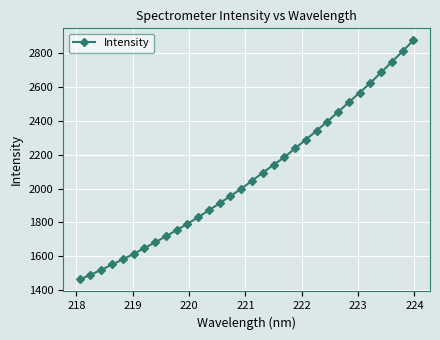

What is the maximum value shown in the chart?

2876.2